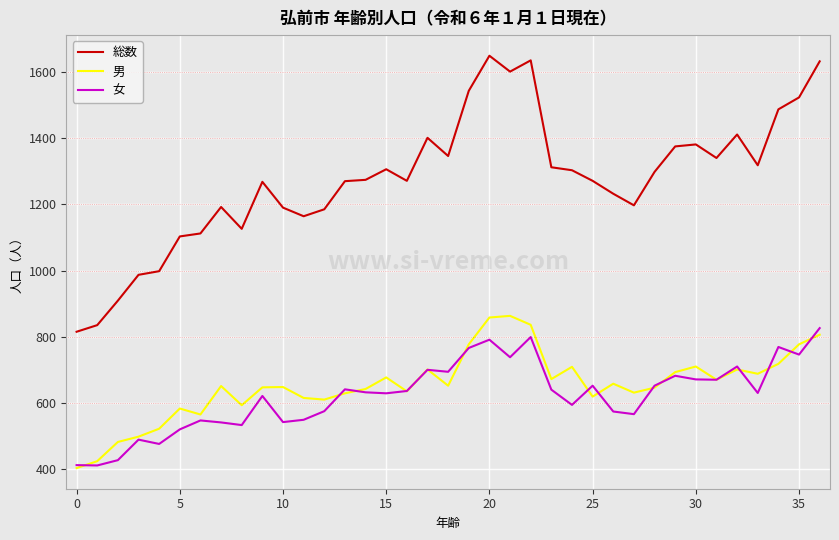

Which series ends up on top after the final intersection of 女 and 男?

女